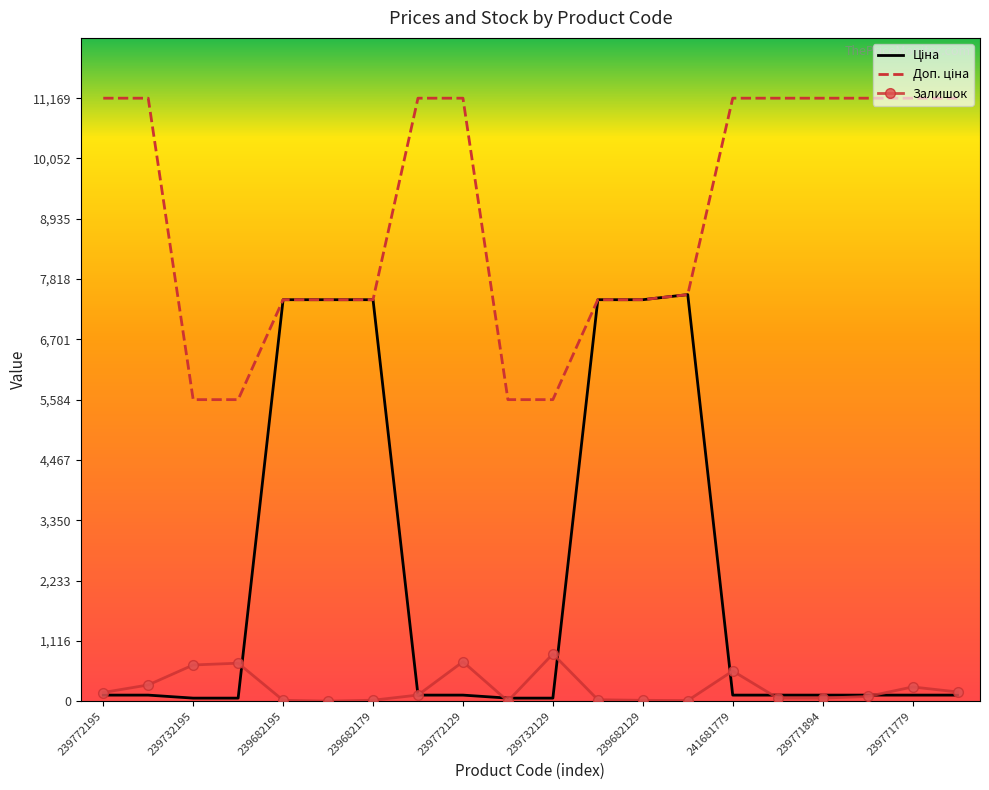

What is the greatest value displayed?

11169.0